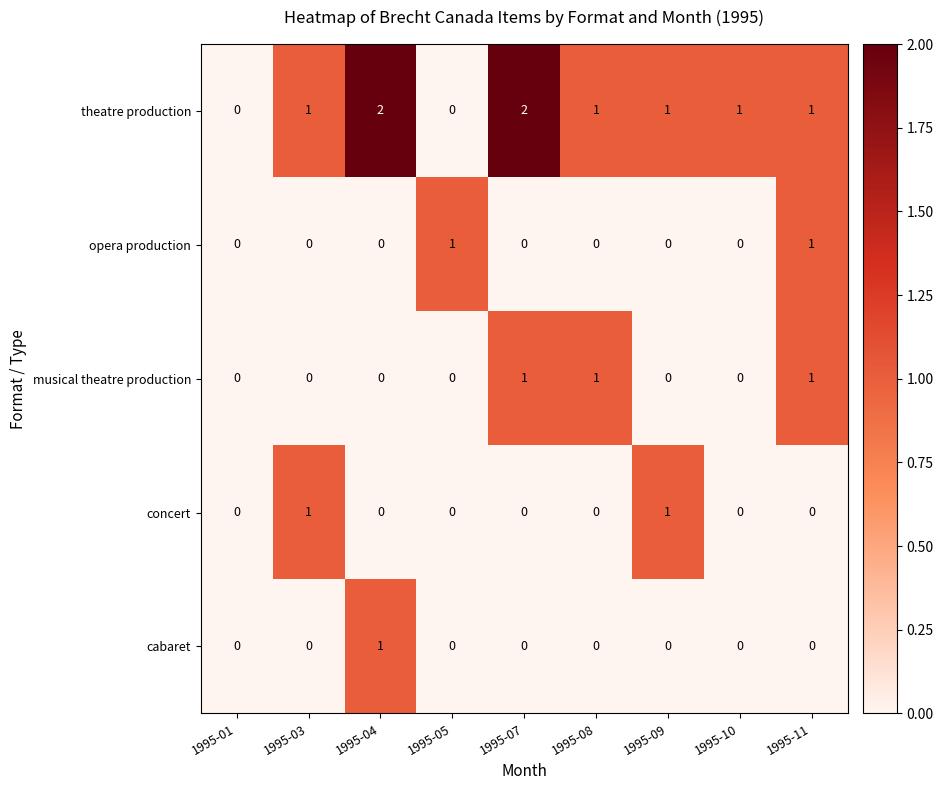

Count the concert values in the range 0 to 1.

9